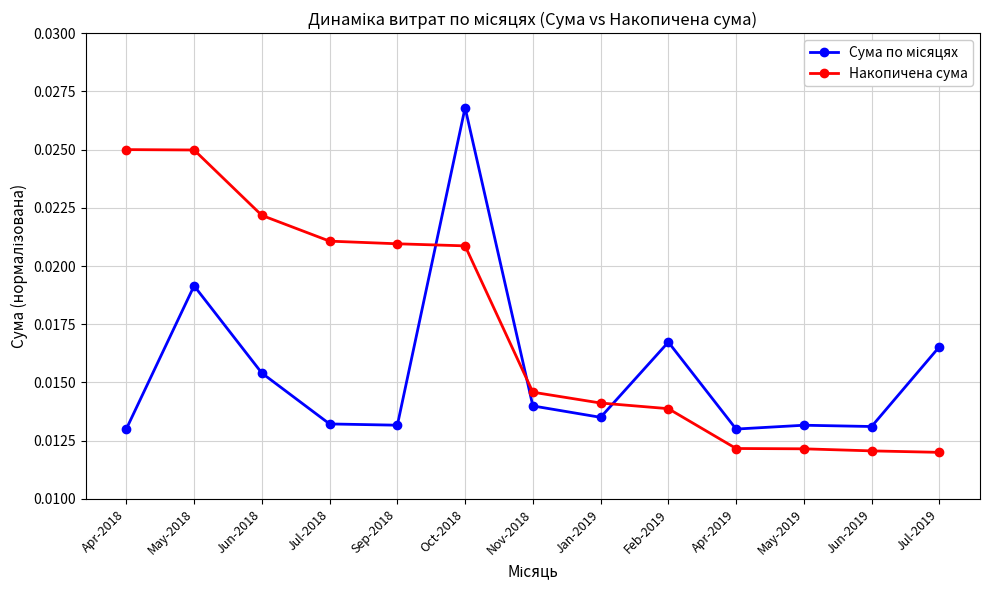

How many Накопичена сума values are between 0 and 1?

13